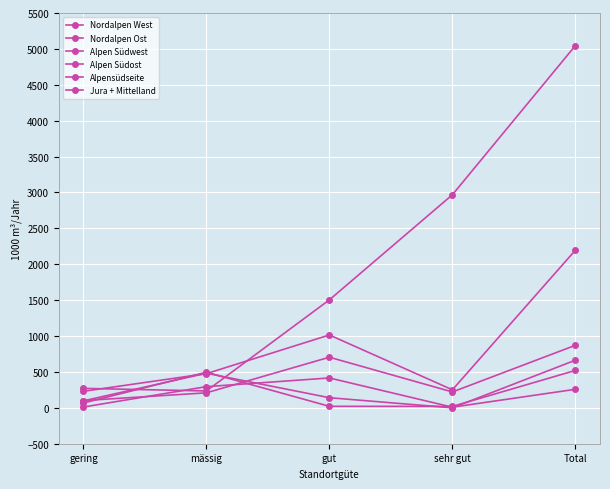

How many lines are shown in the chart?

6